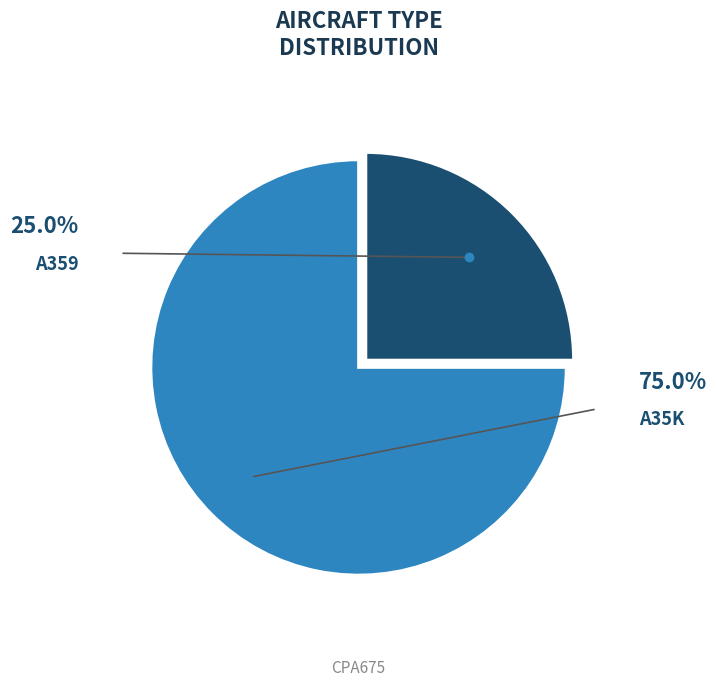

How many slices are in this pie chart?

2